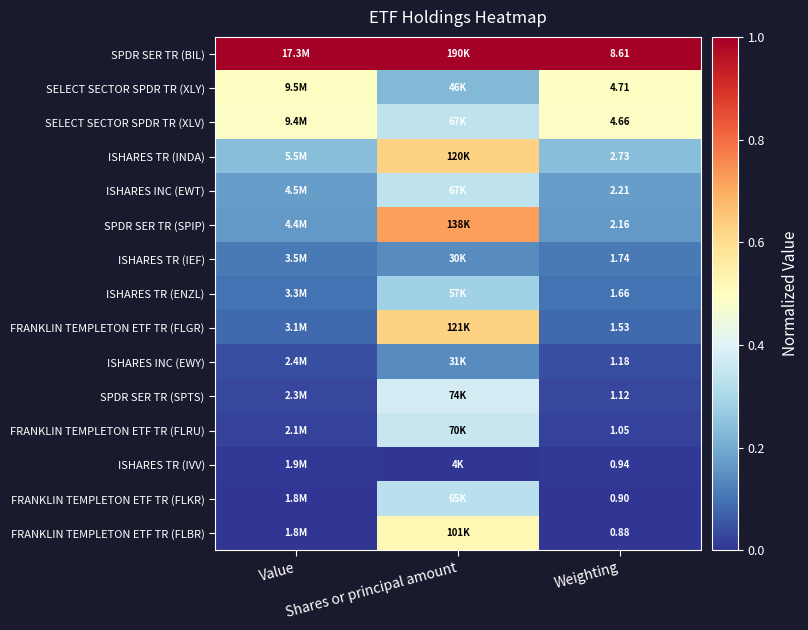

At how many categories does at least one series exceed 0?

3